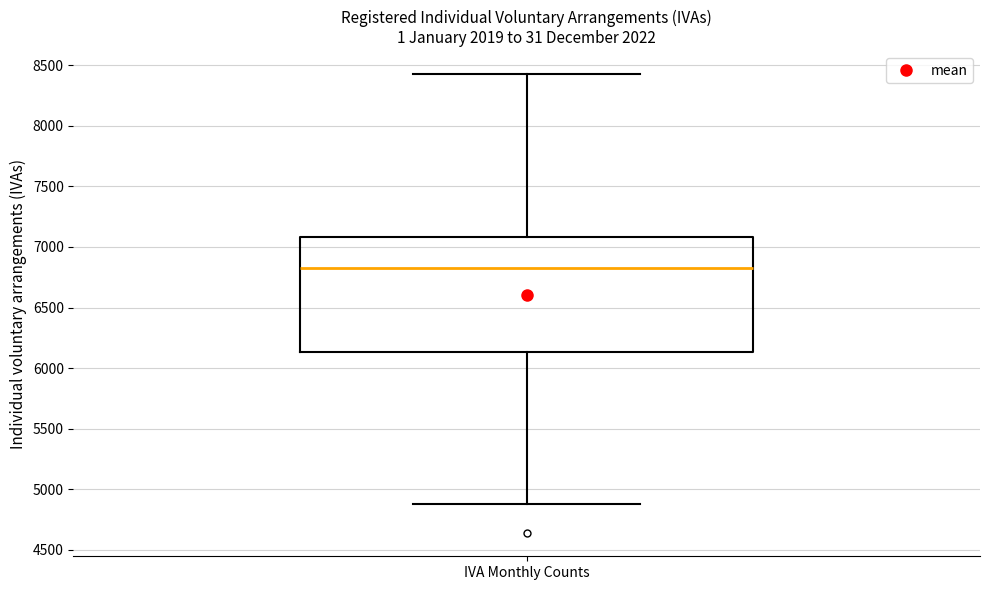

Read this box plot against the y-axis: the position of the median line, the range covered by the box, and the ends of both whiskers. The values are not printed on the chart, so give them approximately, as read against the axis.

median 6850, box 6150 to 7100, whiskers 4900 to 8450